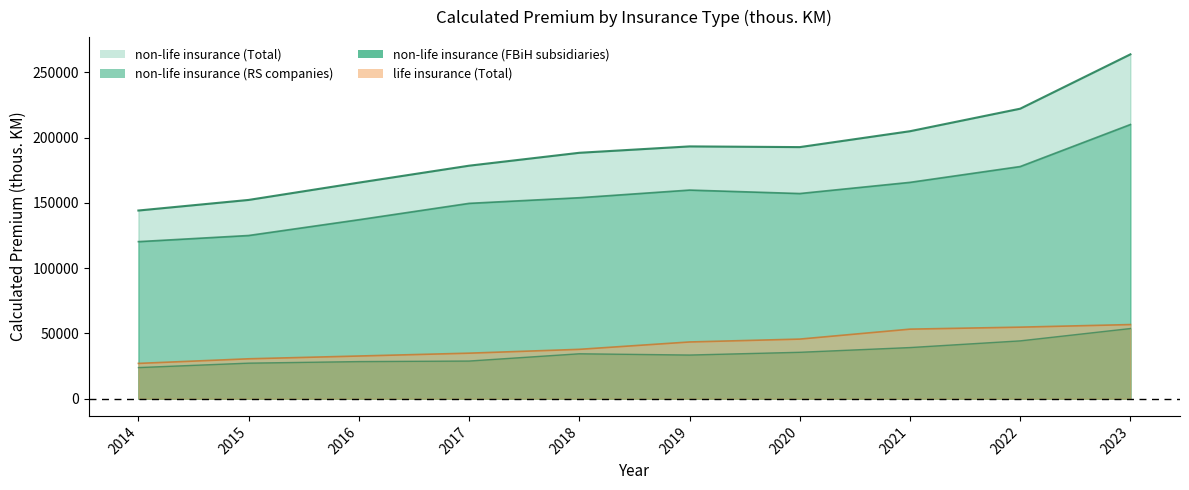

How many data points does each series have?

10